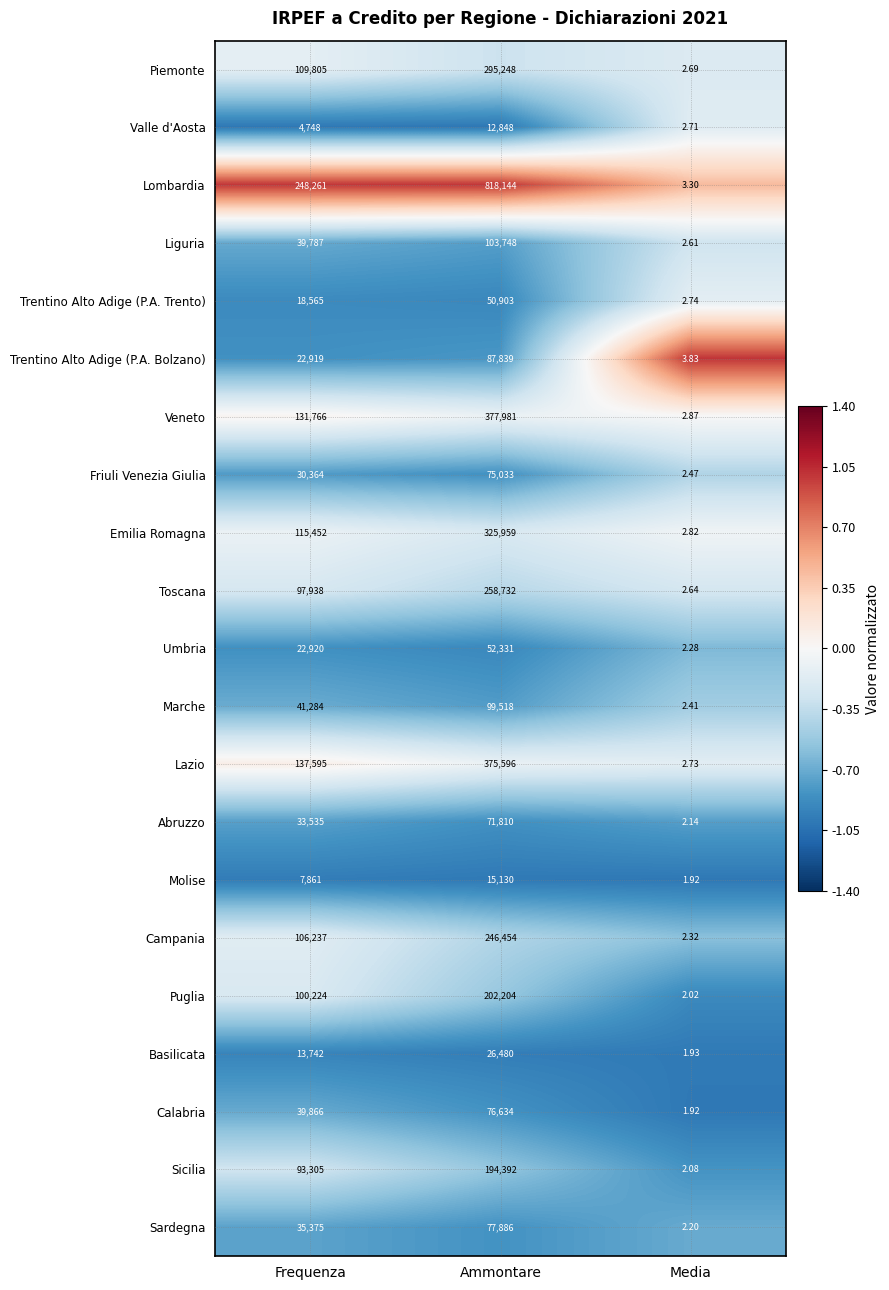

Which series has the largest range (max minus min)?

Lombardia